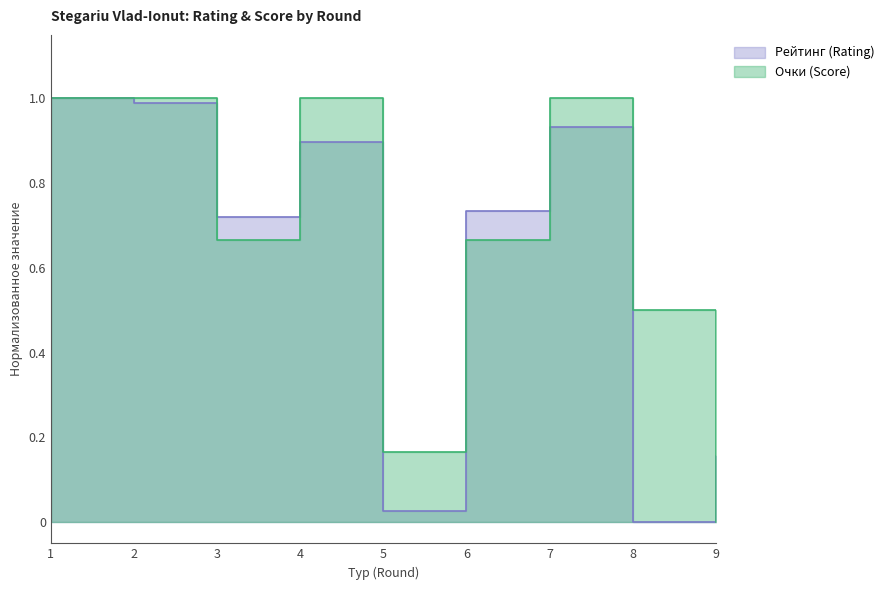

The Очки (Score) series shows 0.3 at 5. True or false?

False